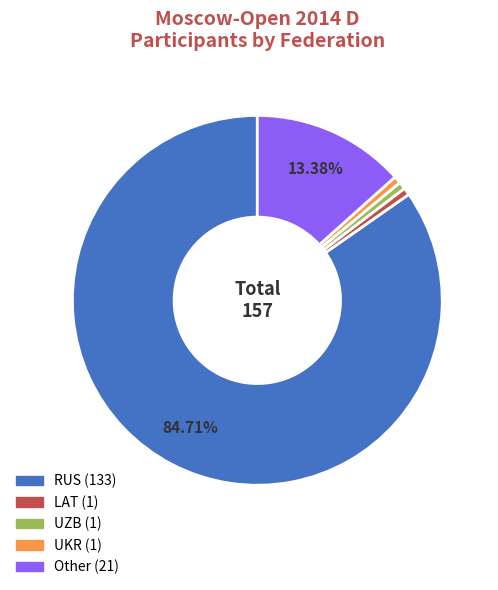

Count the number of slices in the pie.

5